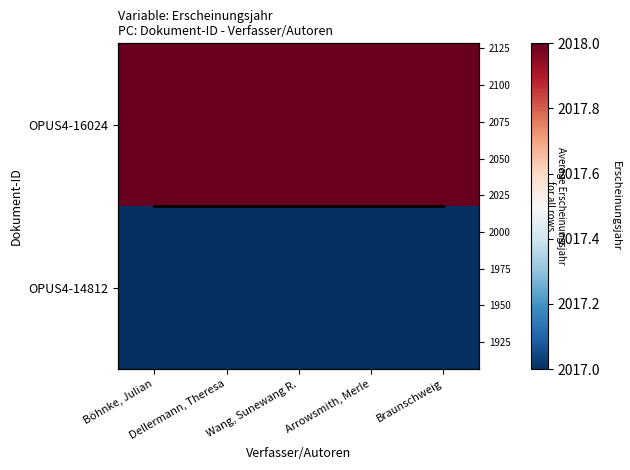

True or false: OPUS4-16024 has a value of 2018.0 at Böhnke, Julian.

True